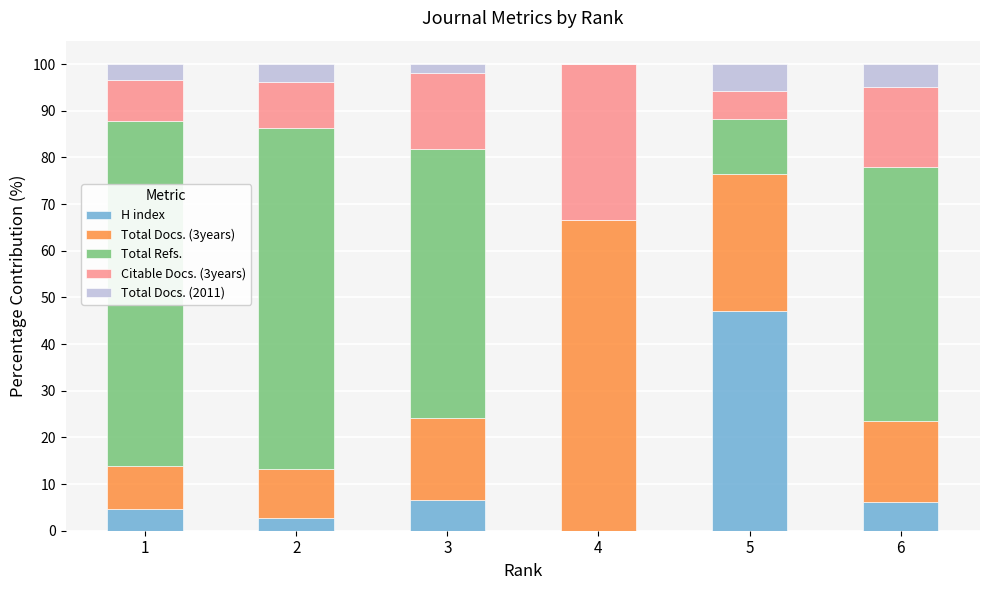

What is the maximum value for H index?

47.1